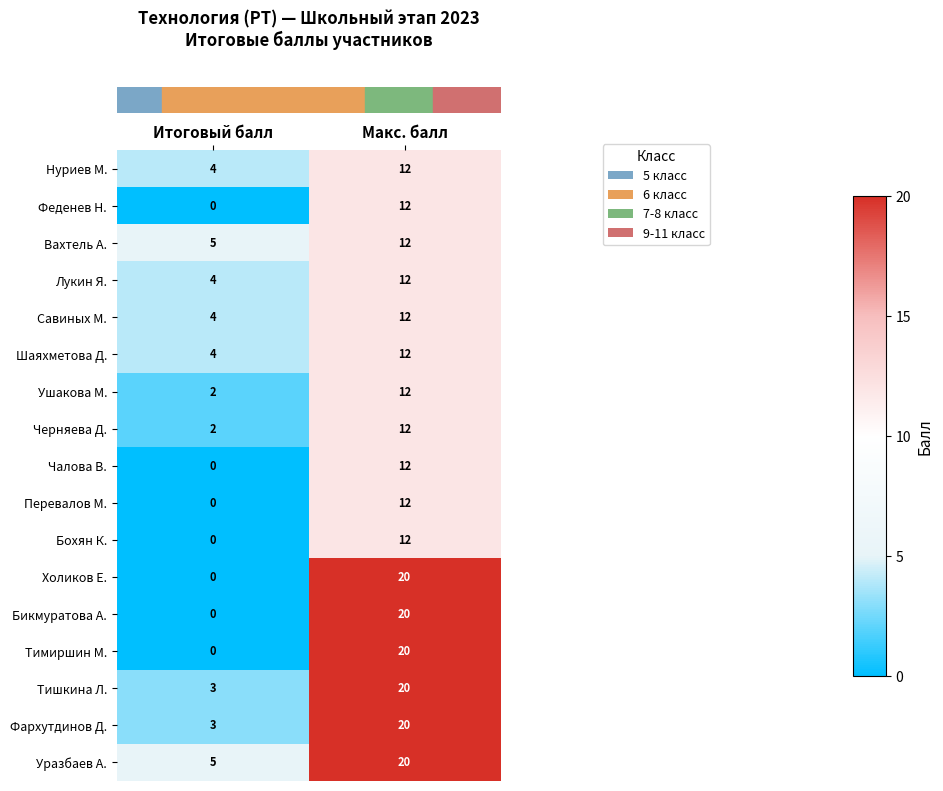

Count the number of categories in the chart.

2